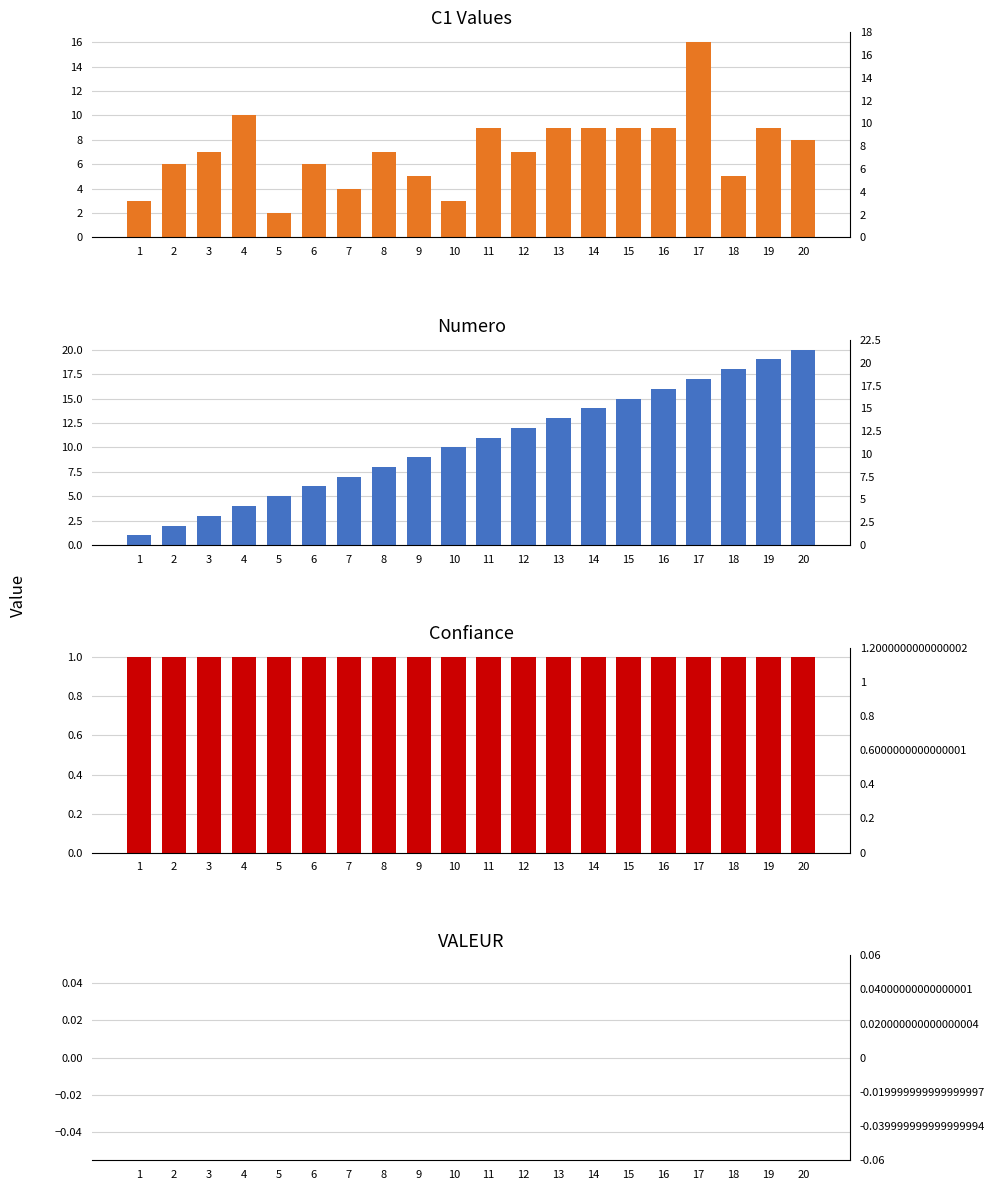

Is the value of C1 Values at 16 greater than the value of Numero at 4?

Yes